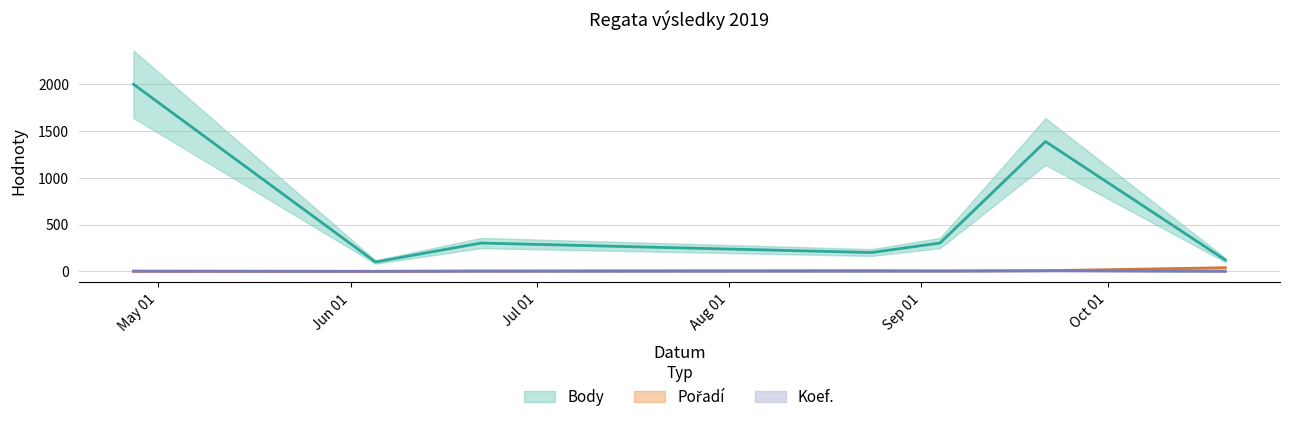

How many intersections are there between Koef. and Pořadí?

1